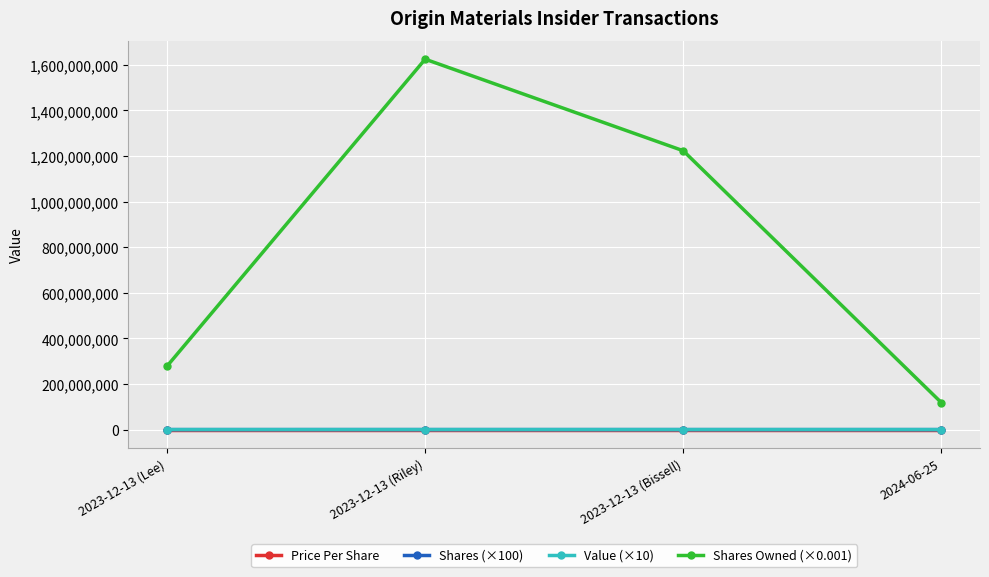

What is the difference between the highest and lowest values at 2024-06-25?

118557997.3